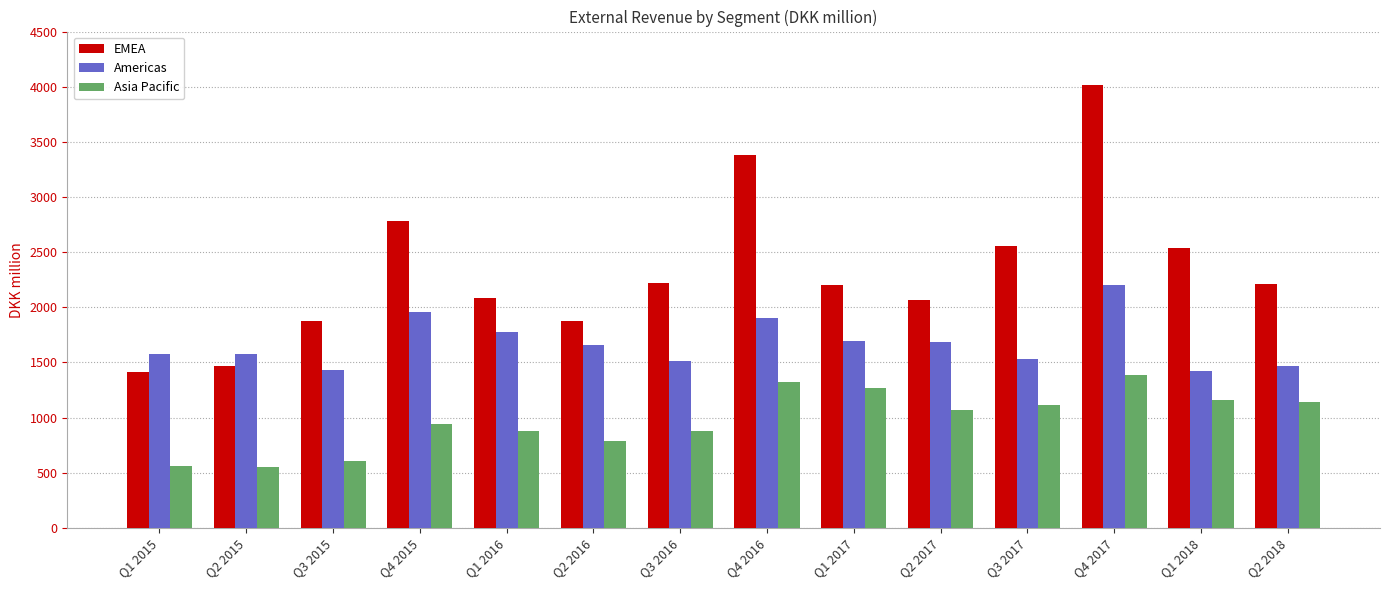

What is the value of the EMEA bar at the 3rd from the left?

1879